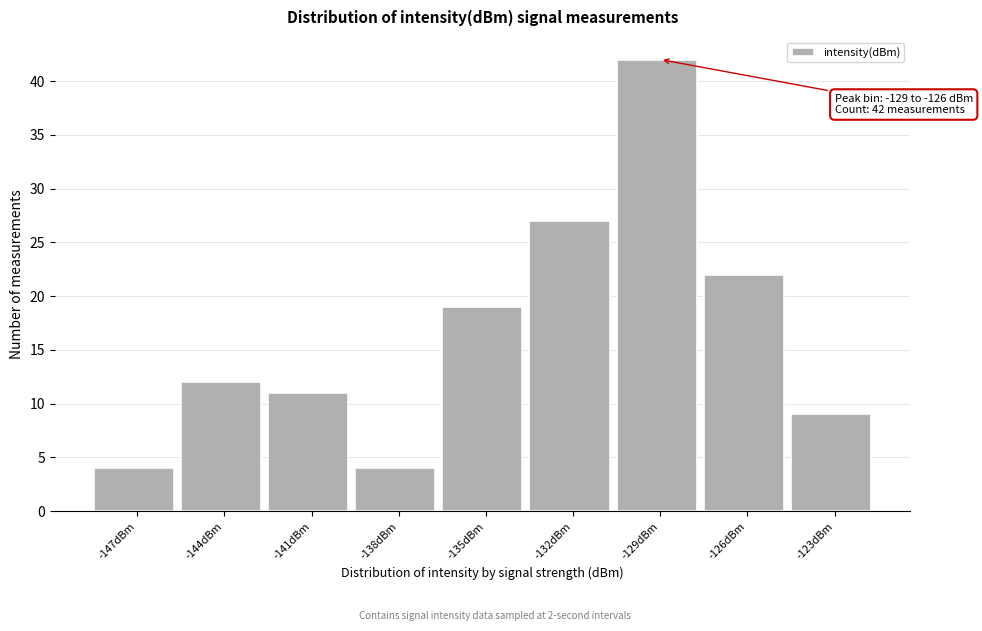

Reading right to left, transcribe all the data shown in this chart.

-123dBm=9	-126dBm=22	-129dBm=42	-132dBm=27	-135dBm=19	-138dBm=4	-141dBm=11	-144dBm=12	-147dBm=4